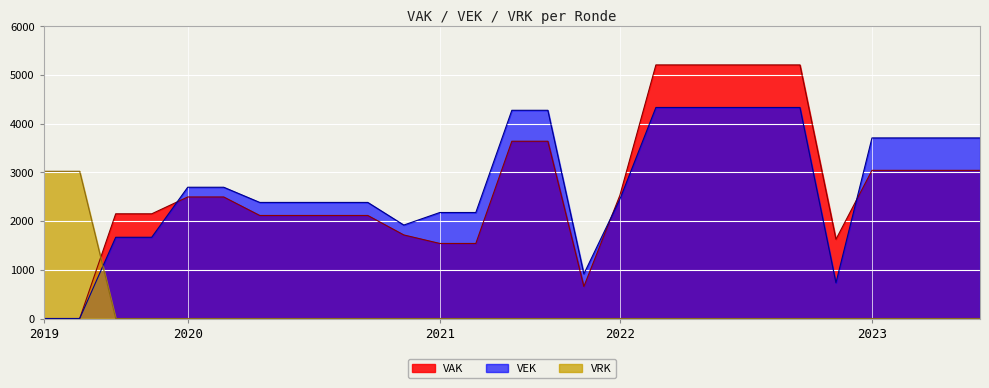

How many values in the VEK series exceed 2451?

13